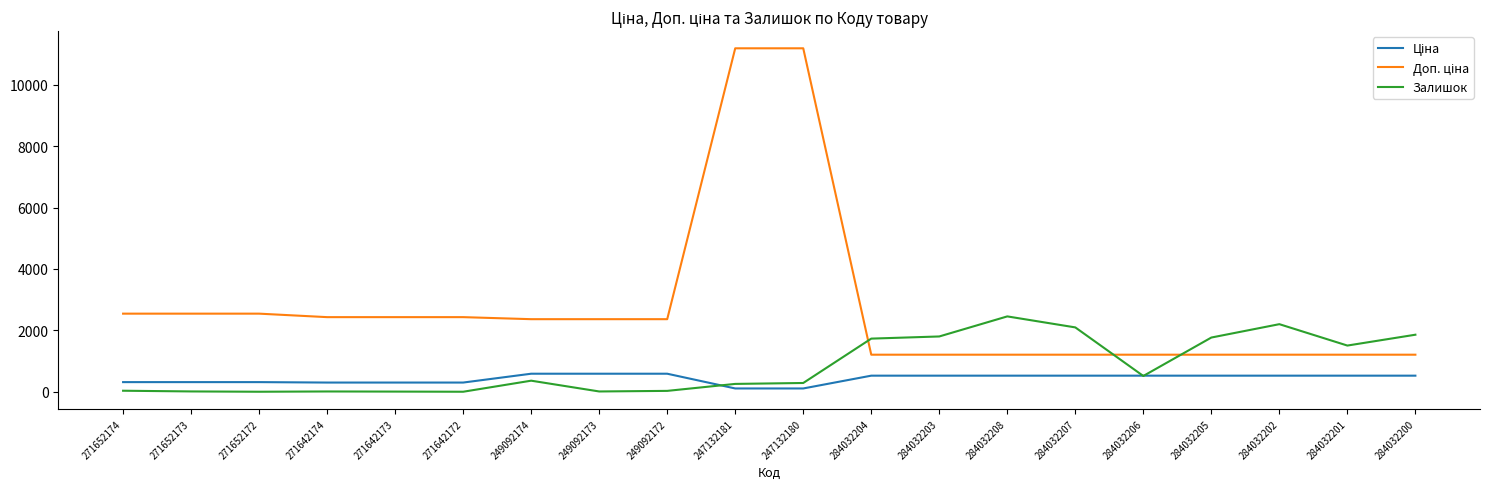

True or false: Залишок has a value of 2099.0 at 284032207.

True